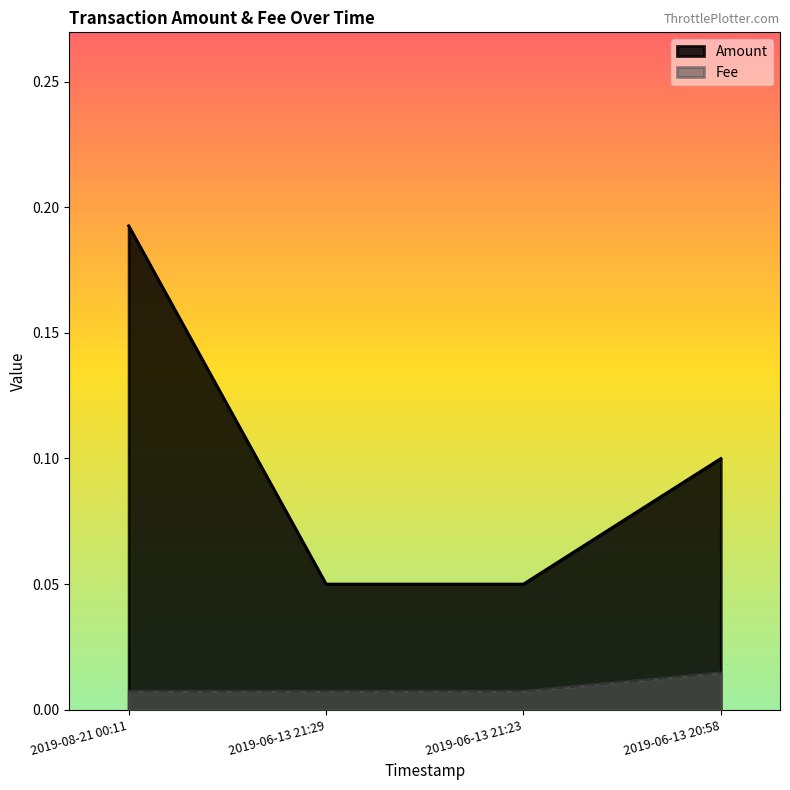

What is the total value across all series at 2019-06-13 21:23?

0.1